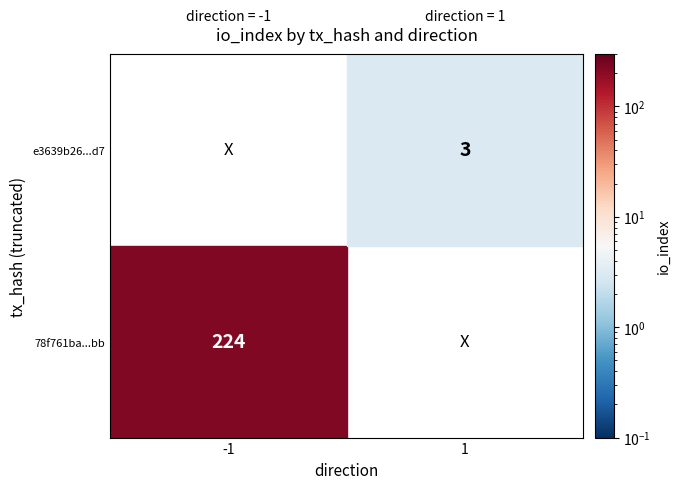

List the series in order of their overall mean, highest first.

78f761ba07a1870fb5900d116da054129b935bb, e3639b26ba4fa6701f76b46d2f4026199279ad7